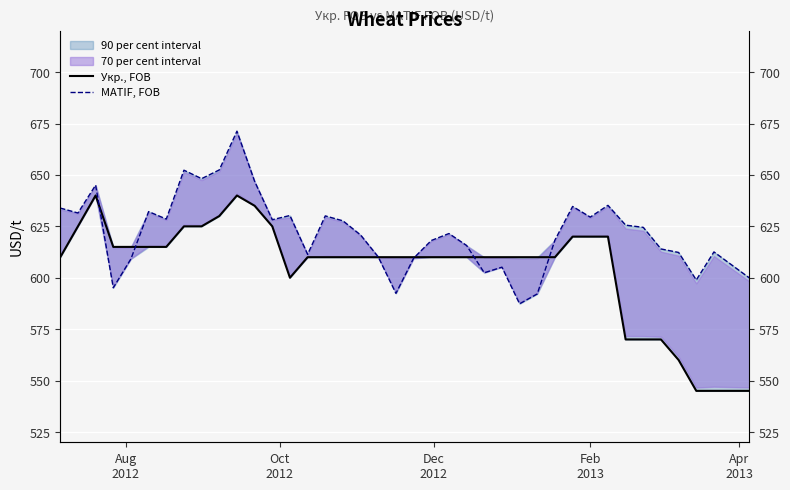

Rank the series by their average value, from highest to lowest.

MATIF, FOB, Укр., FOB